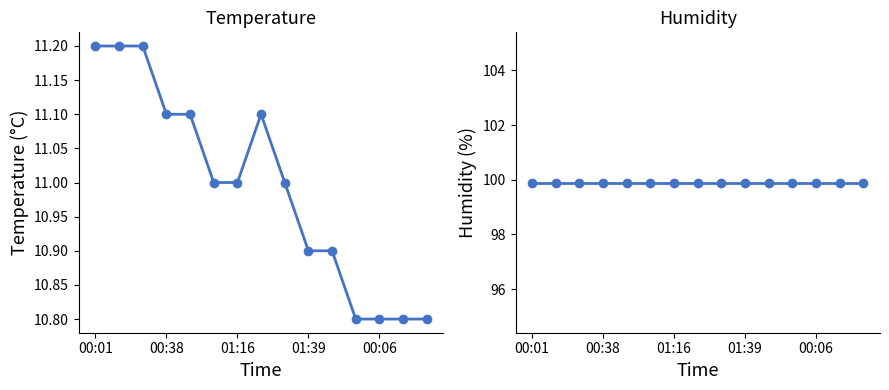

Where does the temperature series first go above 11?

00:01